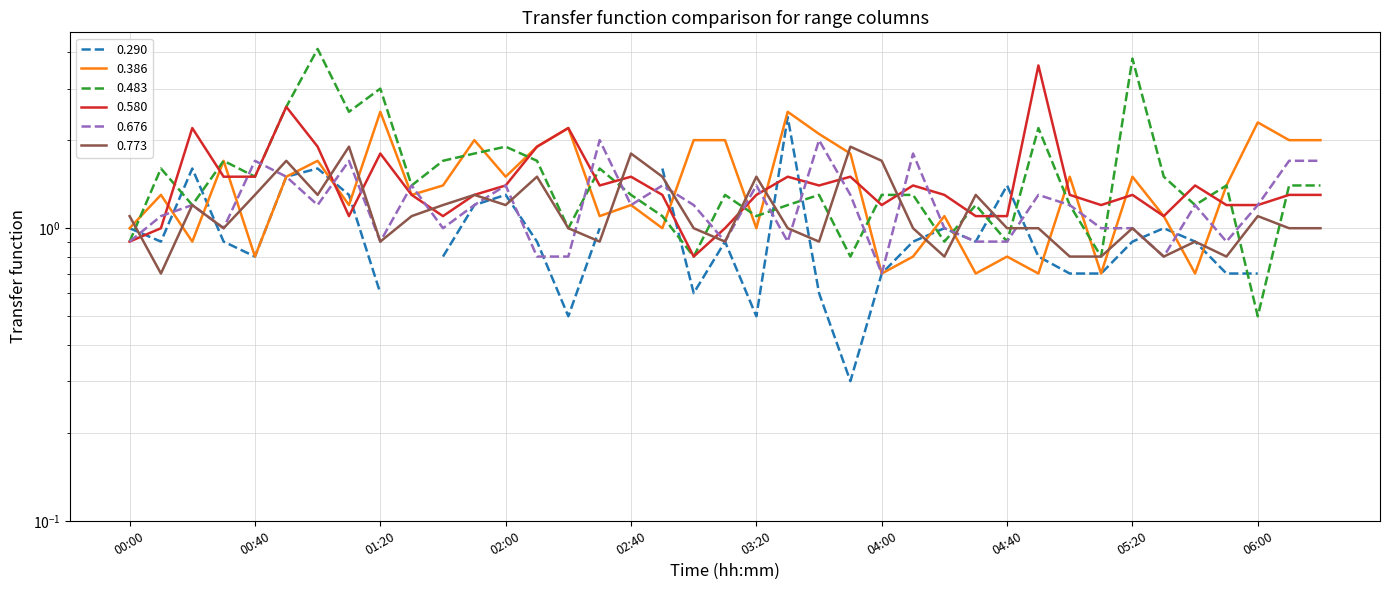

Does the chart have visible grid lines?

Yes